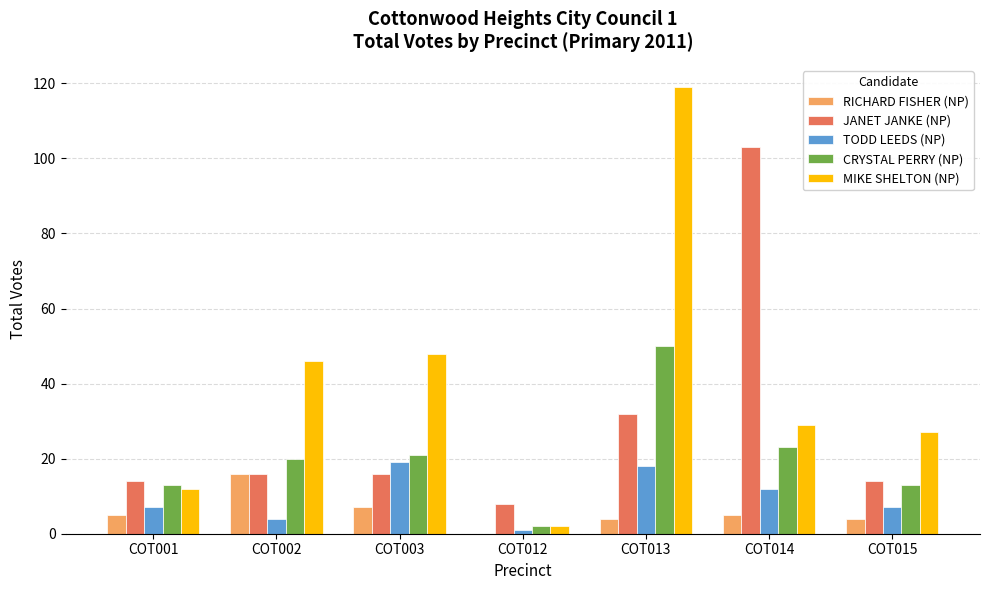

Reading right to left, extract all data points from this chart.

RICHARD FISHER (NP): 4	5	4	0	7	16	5
JANET JANKE (NP): 14	103	32	8	16	16	14
TODD LEEDS (NP): 7	12	18	1	19	4	7
CRYSTAL PERRY (NP): 13	23	50	2	21	20	13
MIKE SHELTON (NP): 27	29	119	2	48	46	12